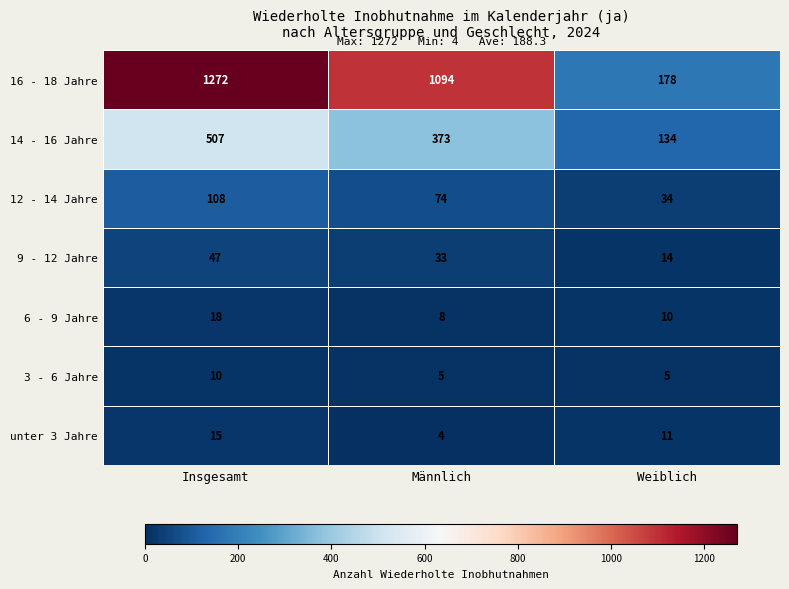

What is the average value of the 3 - 6 Jahre series?

7